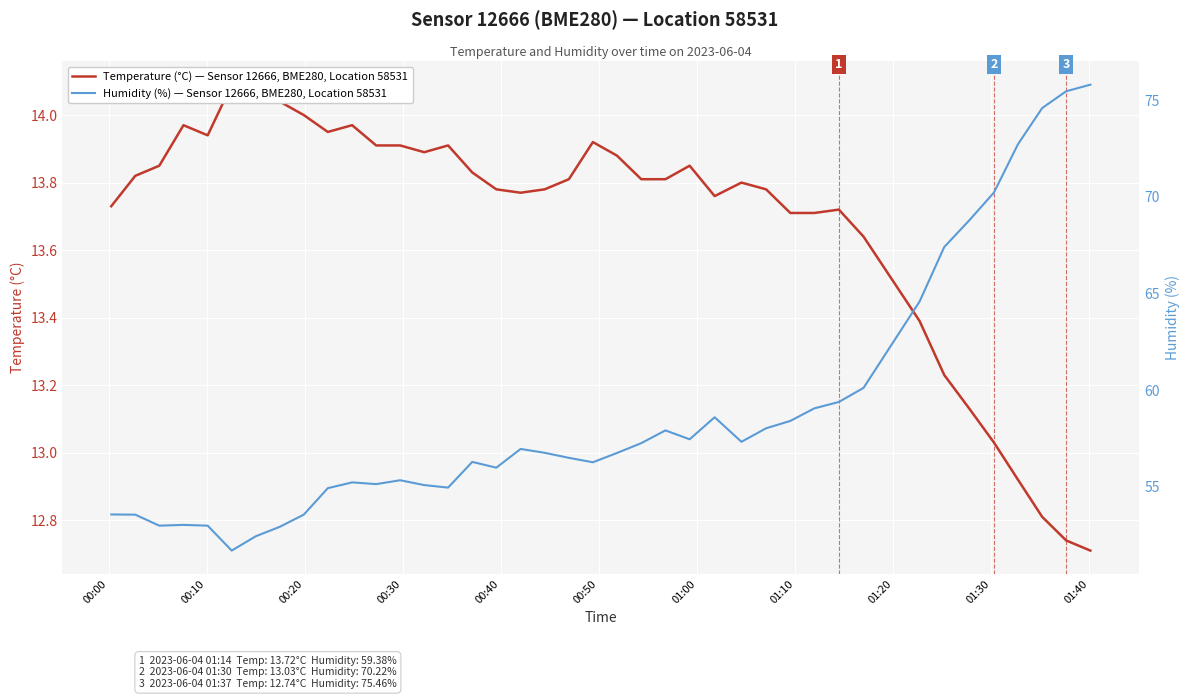

What is the value of the temperature point at the 39th from the left?

12.7